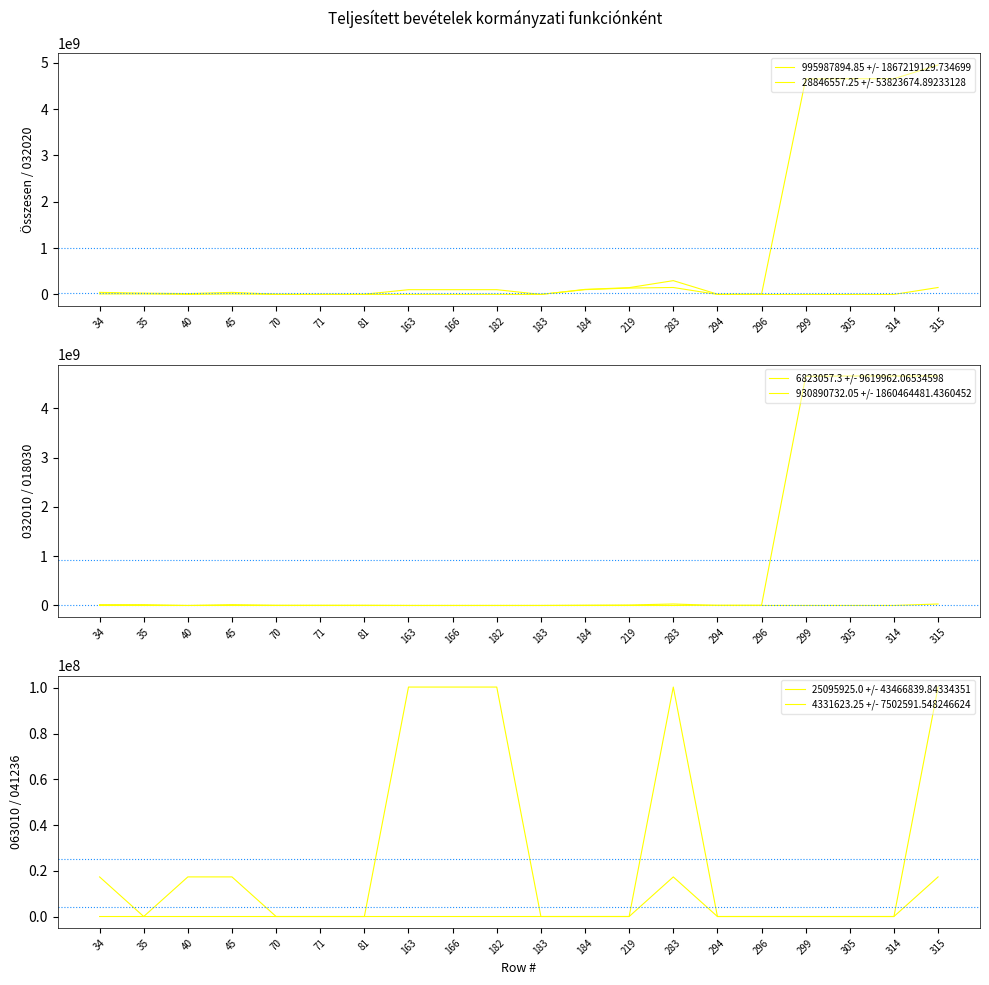

Which series has the largest range (max minus min)?

995987894.85 +/- 1867219129.734699